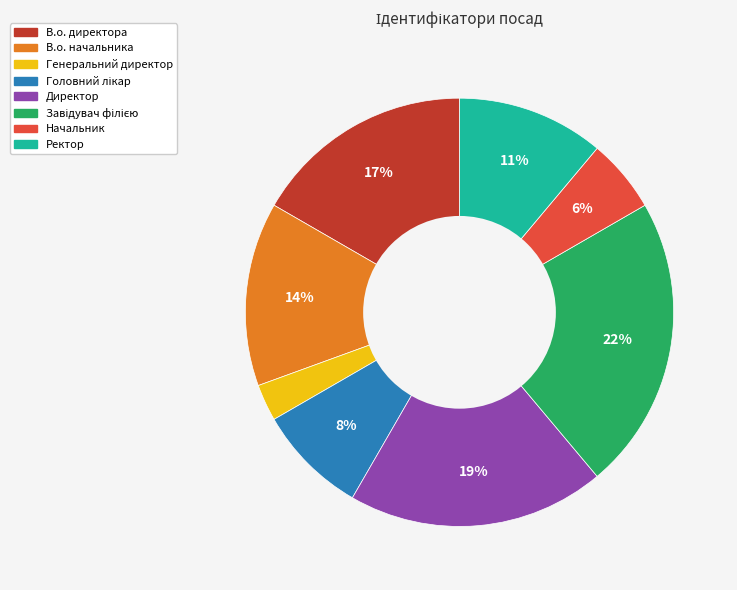

Does any single category account for the majority?

No